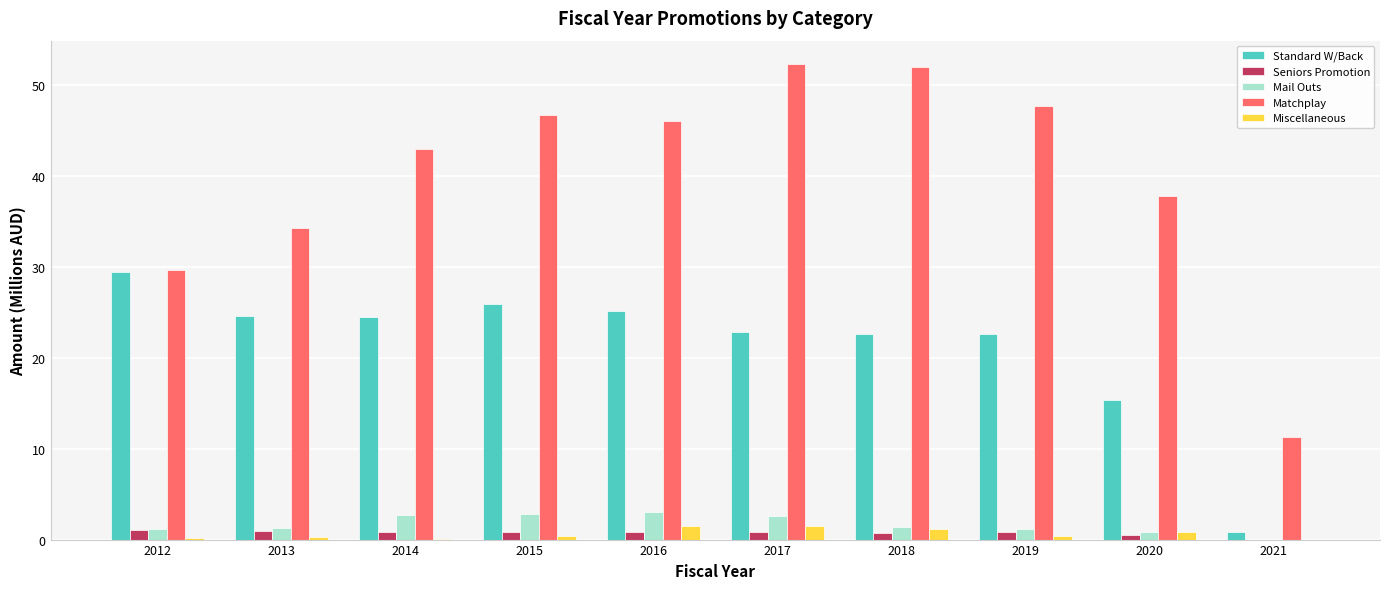

What are all the series names shown in the legend?

Standard W/Back, Seniors Promotion, Mail Outs, Matchplay, Miscellaneous